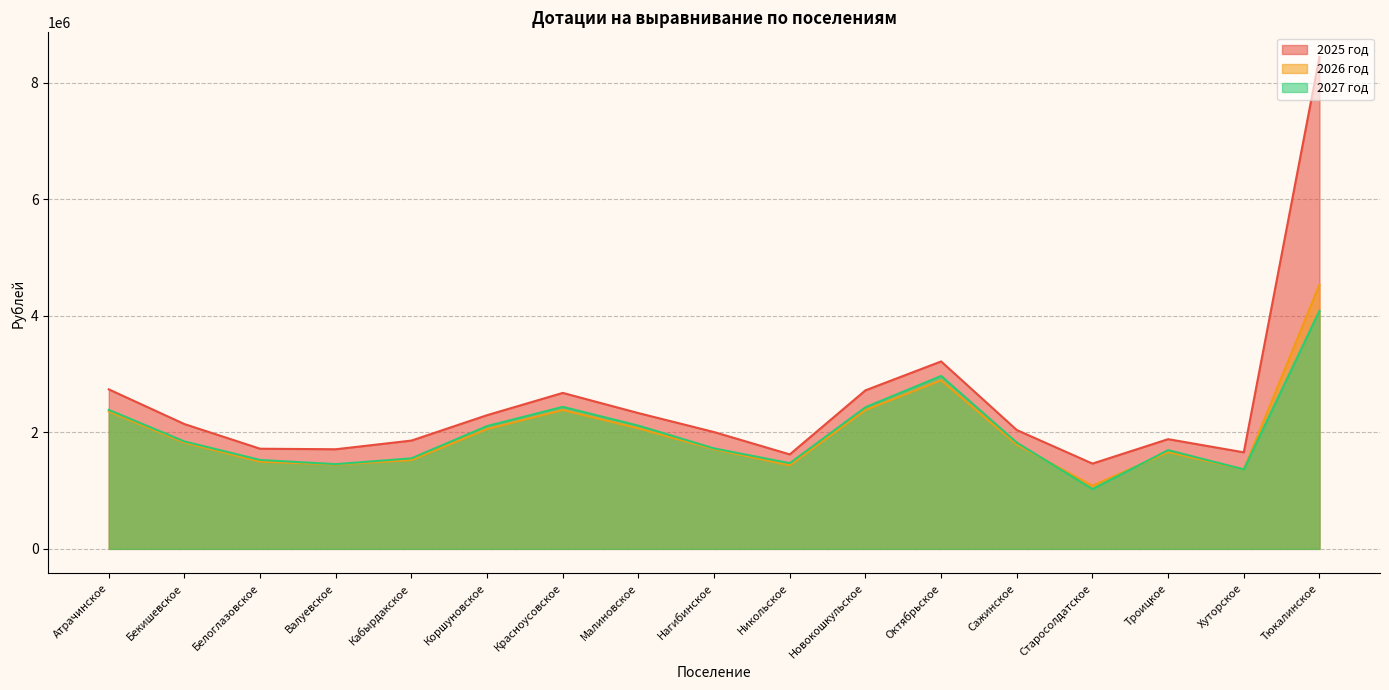

True or false: 2025 год has more than 2 interior local peaks.

True